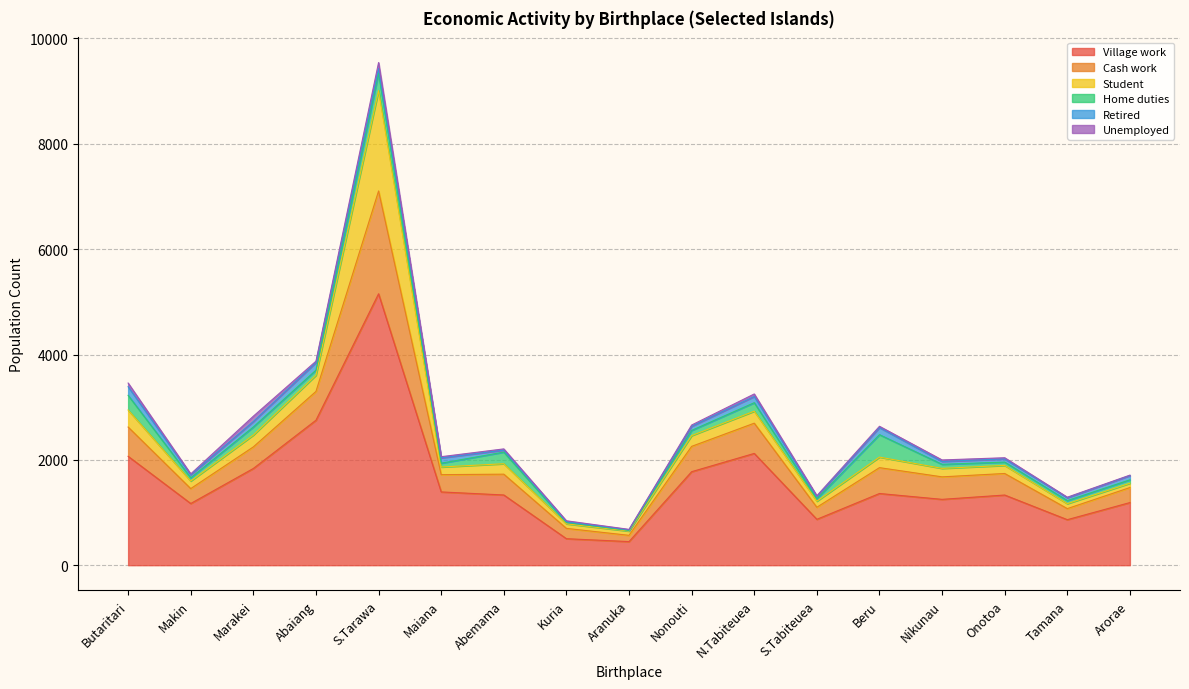

Is it true that Unemployed equals 26 at S.Tabiteuea?

False